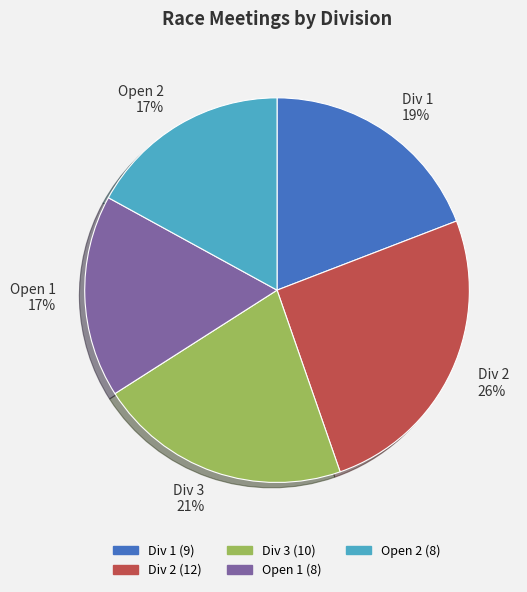

What is the ratio of the value at Open 1 to the value at Open 2?

1.0